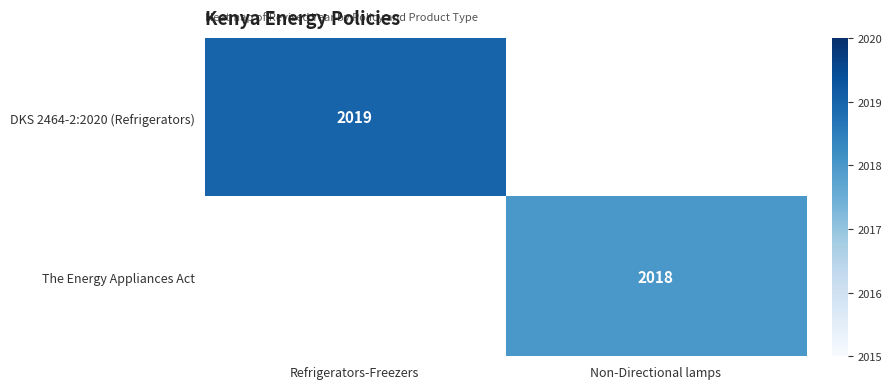

Is it true that DKS 2464-2:2020 (Refrigerators) equals 2742 at Refrigerators-Freezers?

False